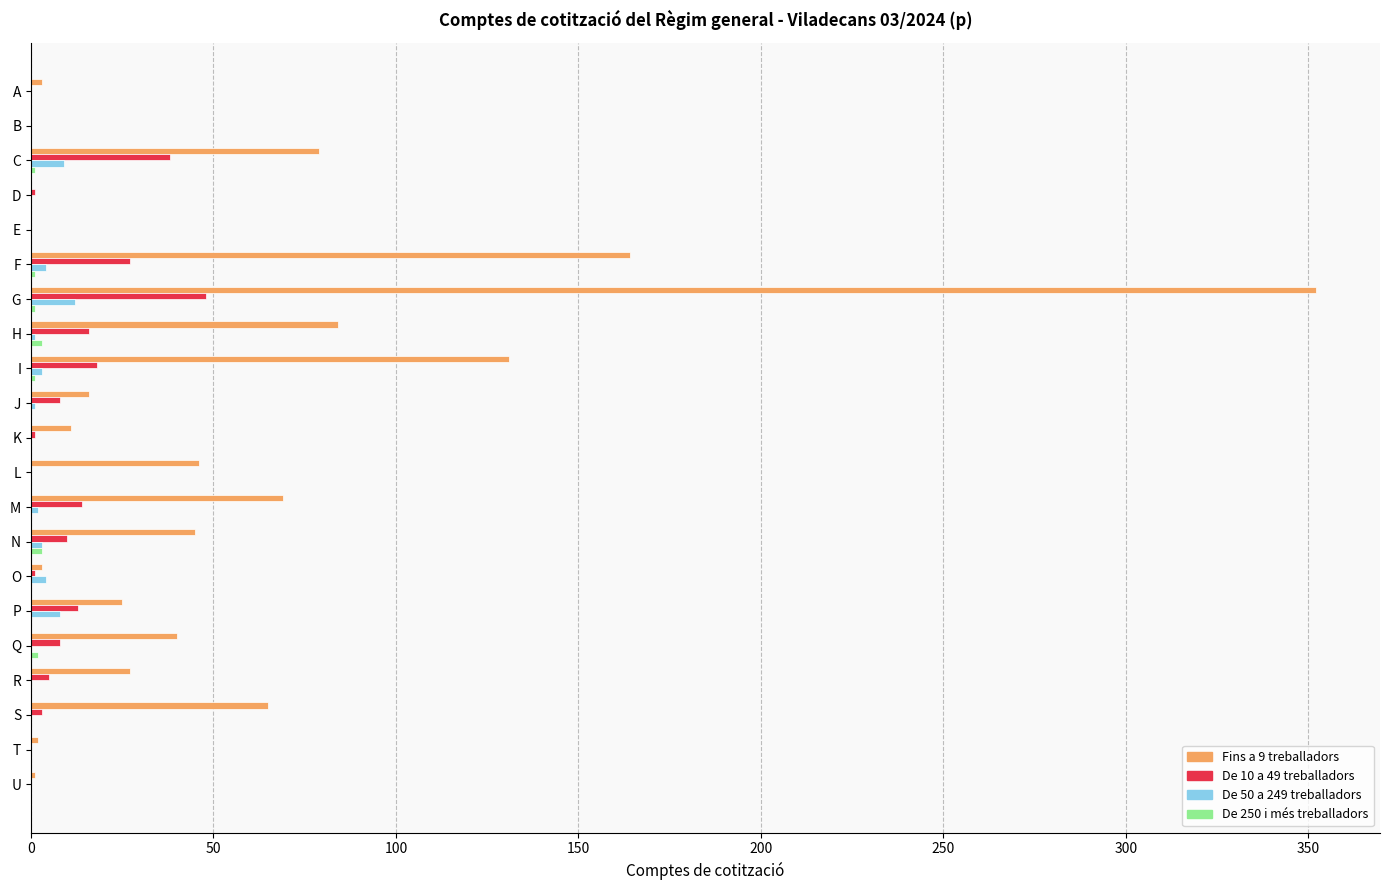

Which series has the widest spread of values?

Fins a 9 treballadors